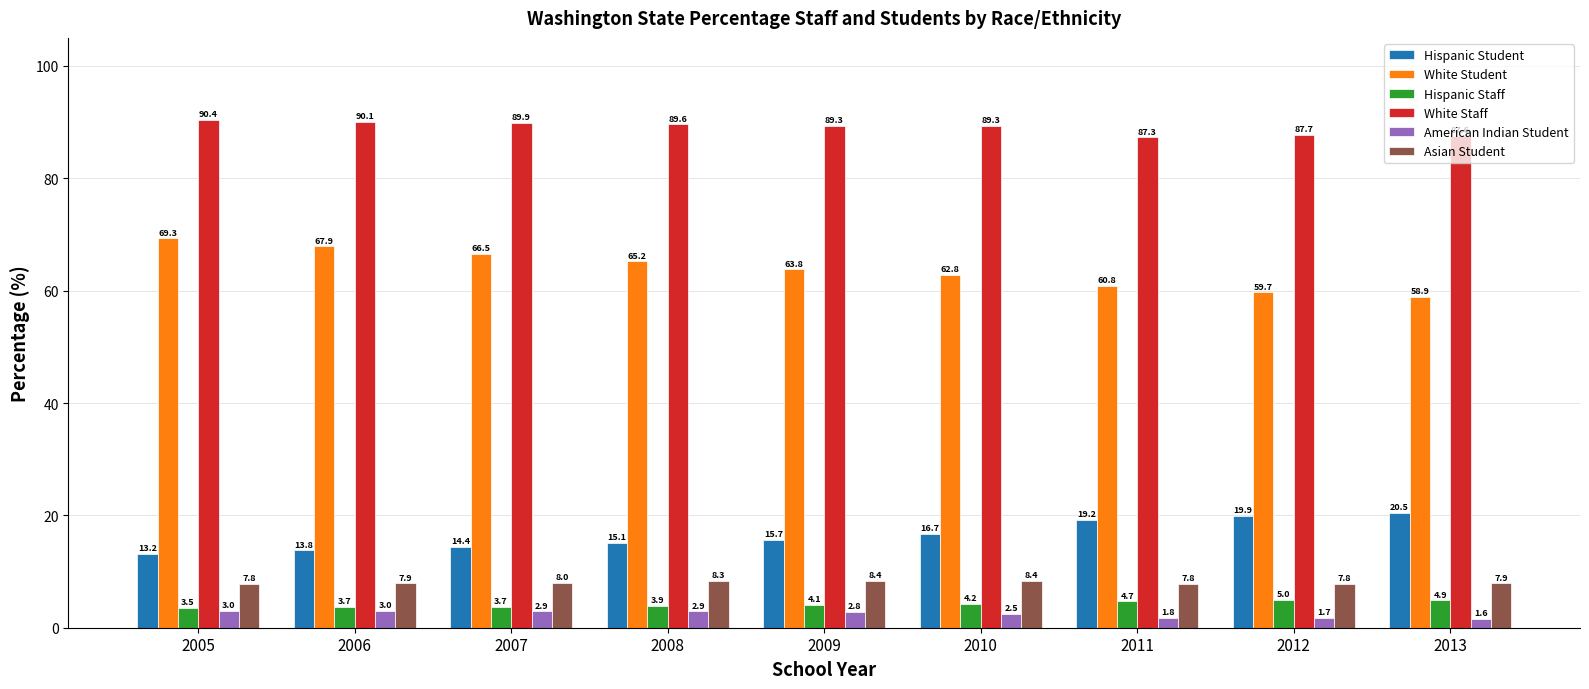

What is the difference between the maximum and second lowest values in the Hispanic Staff series?

1.3